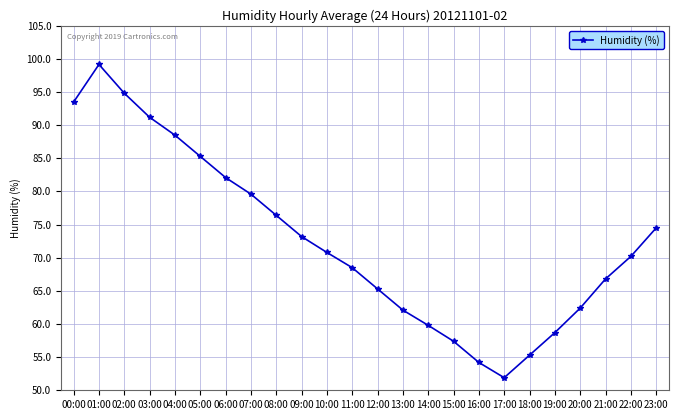

Reading right to left, list all the values displayed in this chart.

74.5	70.2	66.8	62.4	58.7	55.3	51.9	54.2	57.4	59.8	62.1	65.3	68.5	70.8	73.2	76.4	79.6	82.1	85.3	88.5	91.2	94.8	99.2	93.5